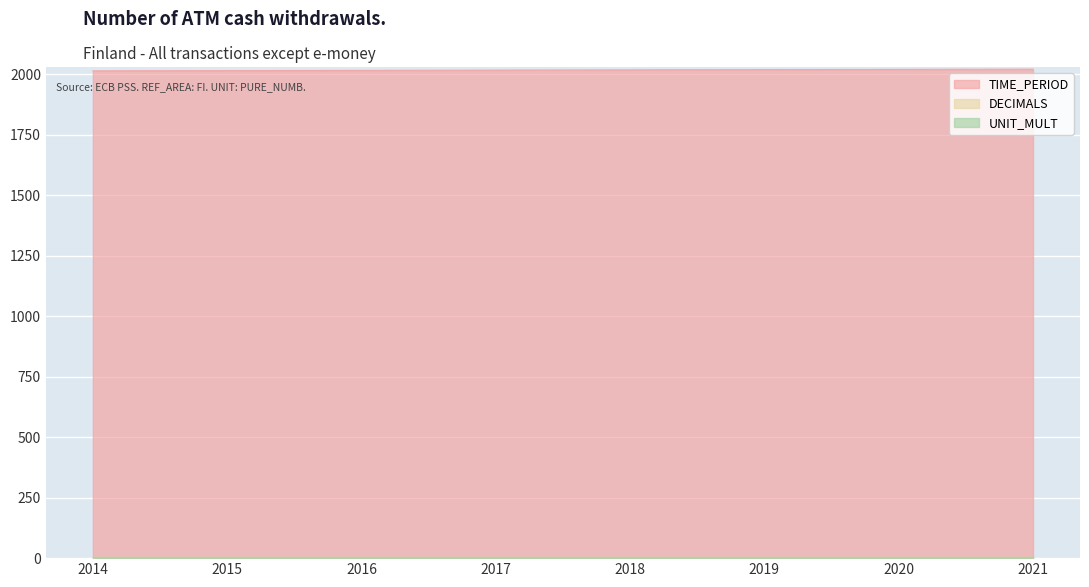

Which category has the lowest value across all series?

2014